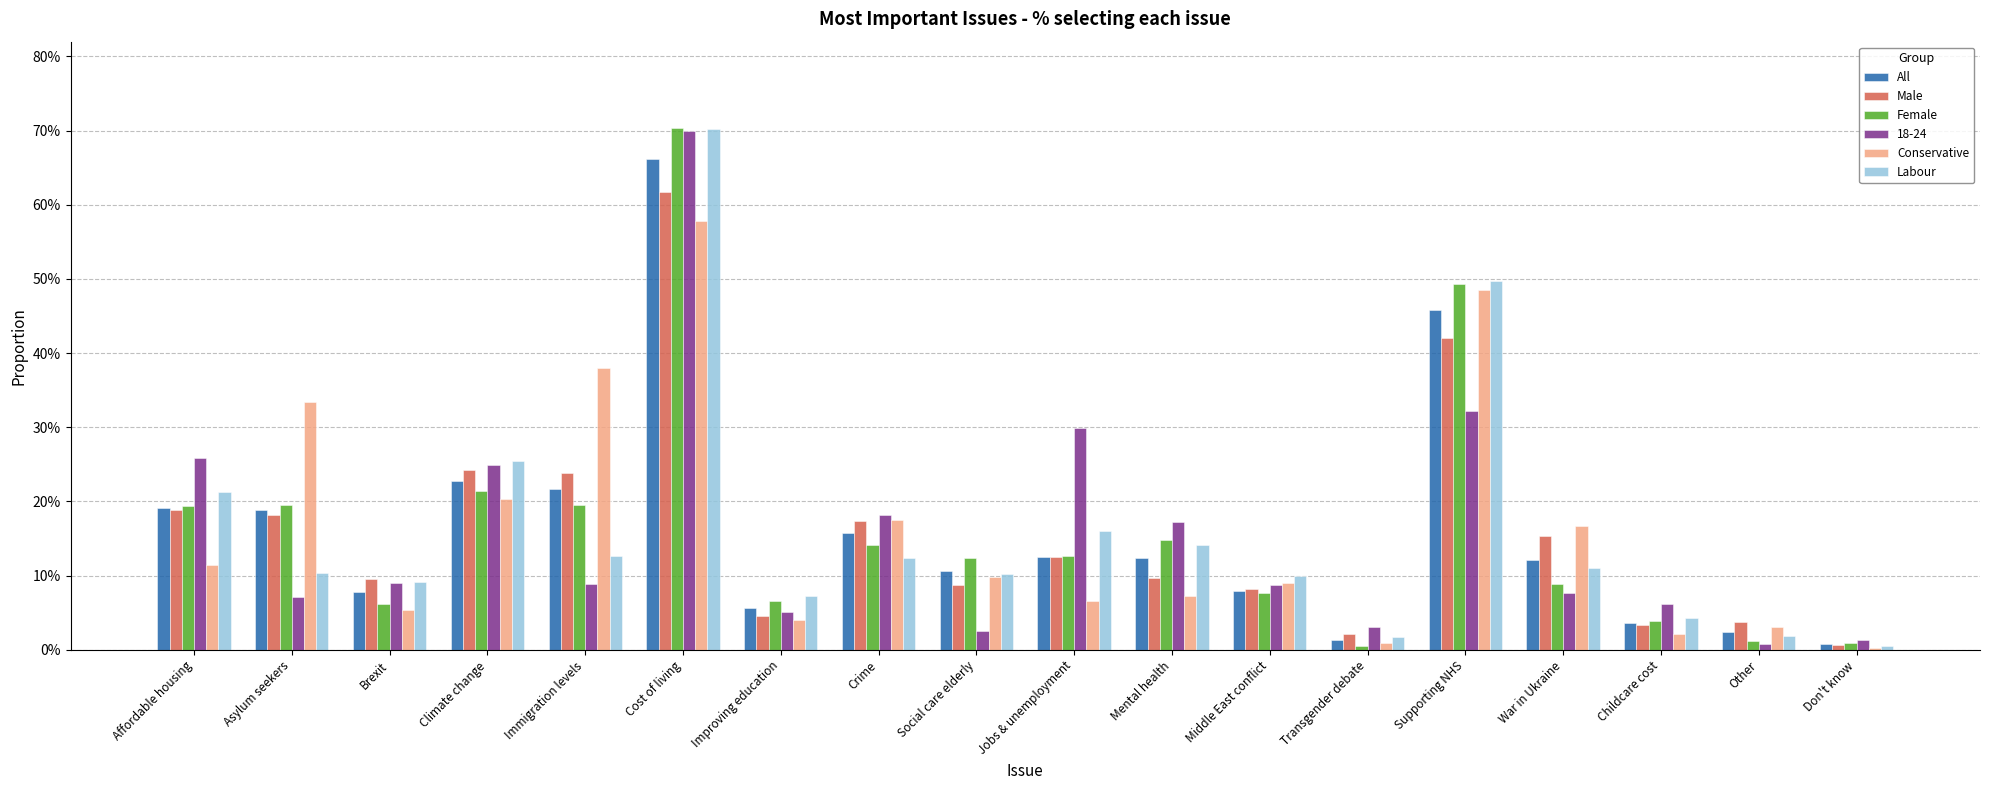

Is the value of Conservative at Childcare cost greater than the value of Female at Other?

Yes